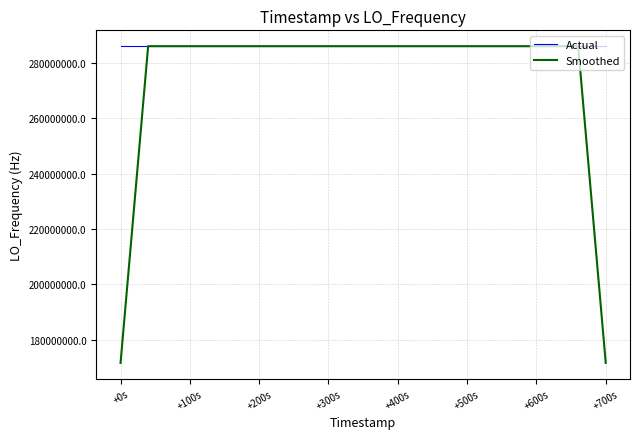

Which series has the largest range (max minus min)?

Smoothed